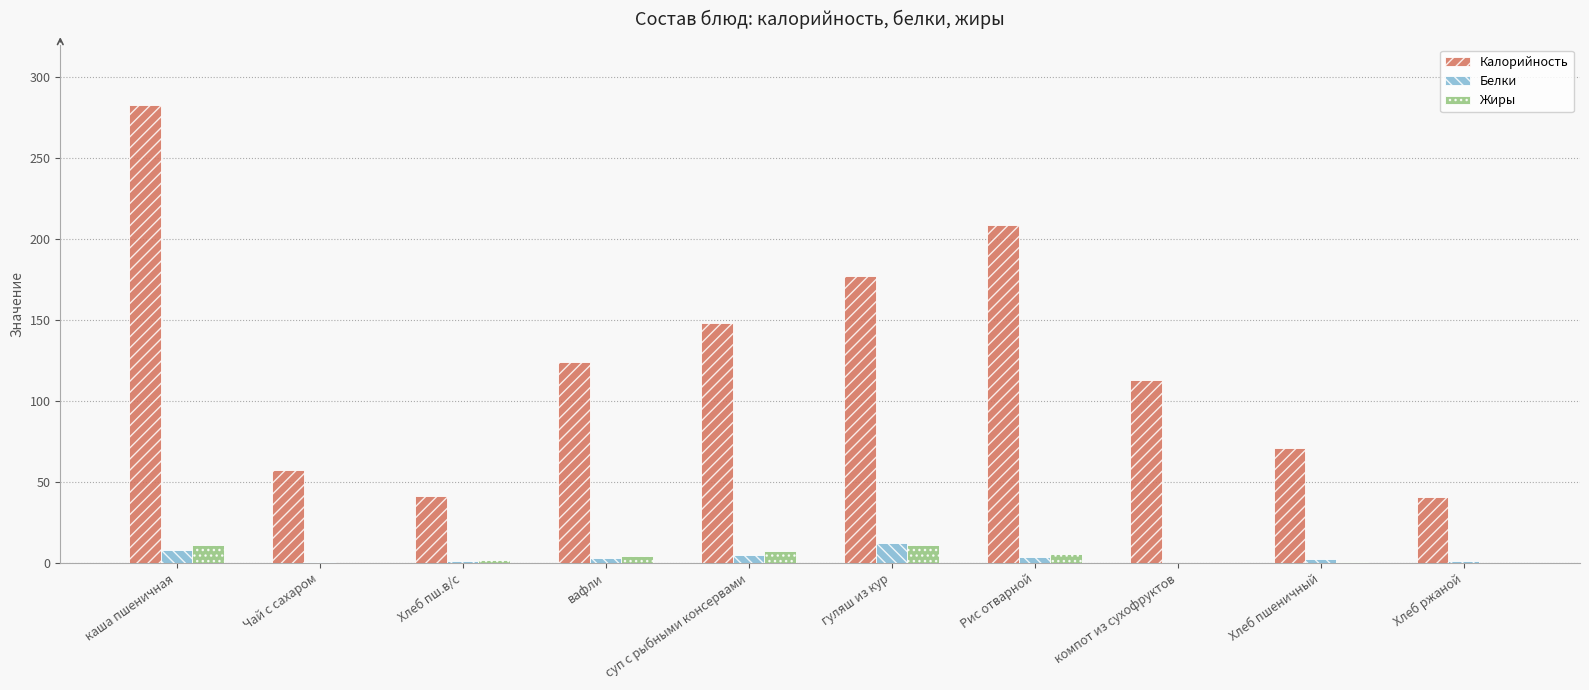

Are the bars horizontal?

No